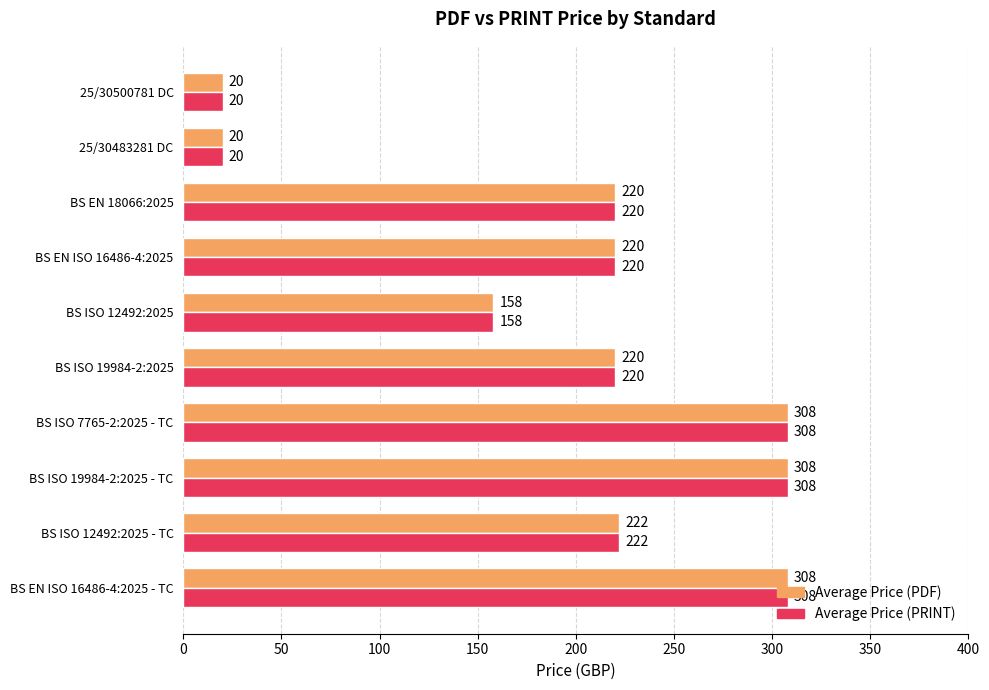

What is the difference between the maximum and minimum values in the Average Price (PDF) series?

288